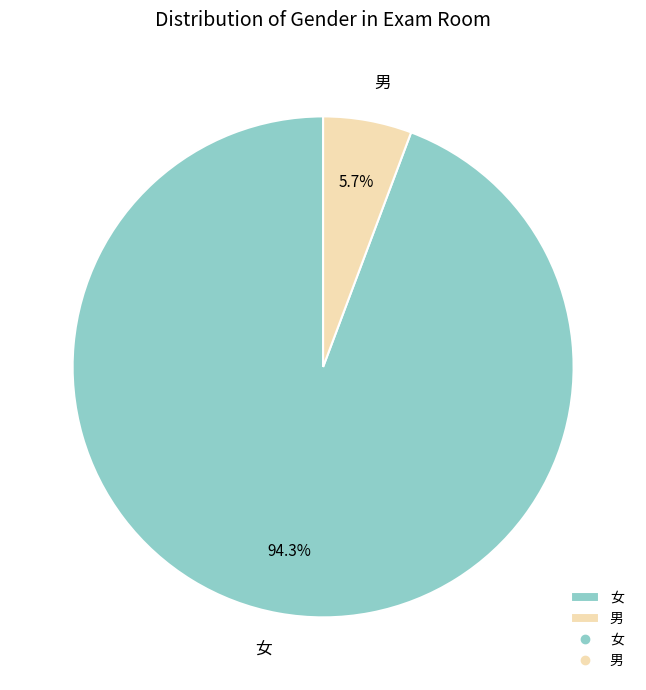

Approximately how many times larger is the value at 男 compared to 女?

0.1